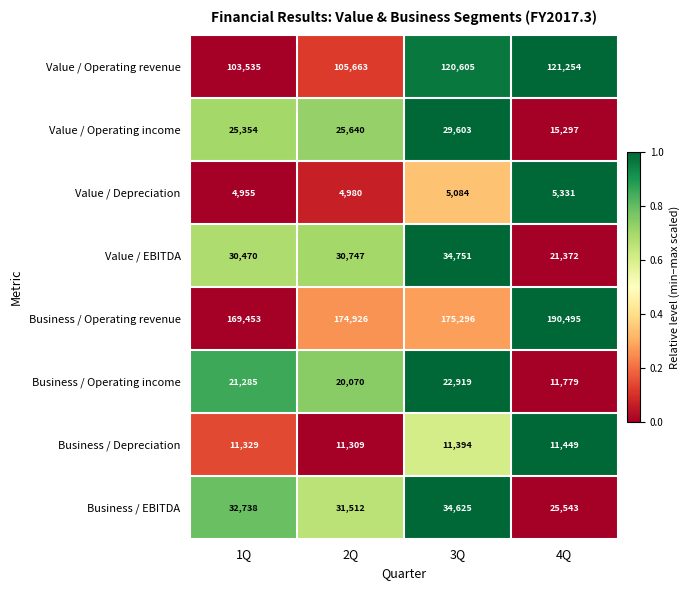

What is the maximum value shown in the chart?

190495